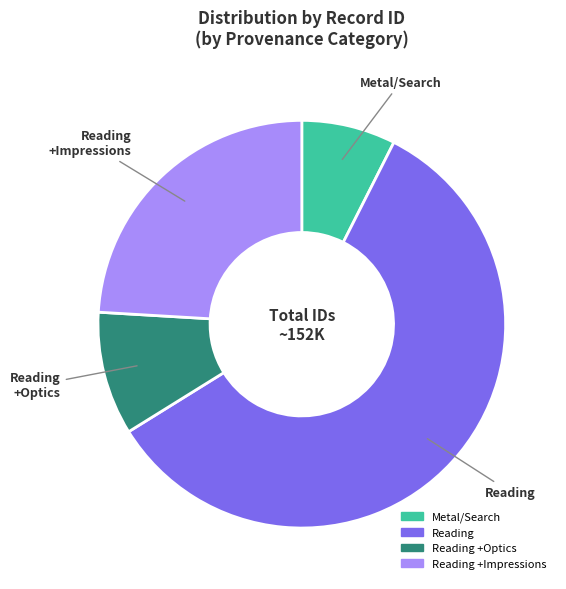

Is there a majority slice in this chart?

Yes